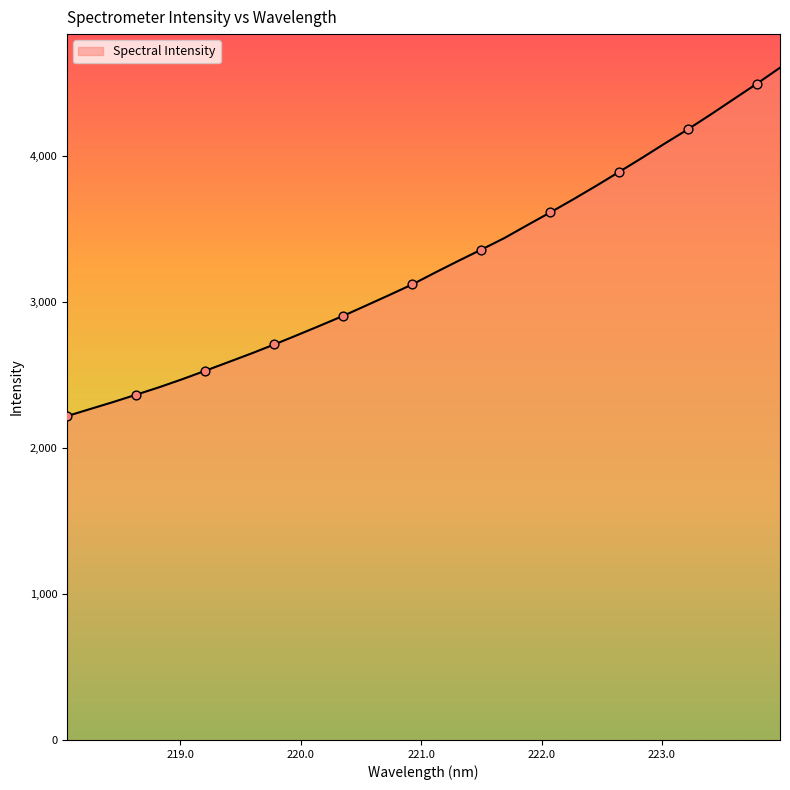

What is the maximum value shown in the chart?

4601.9